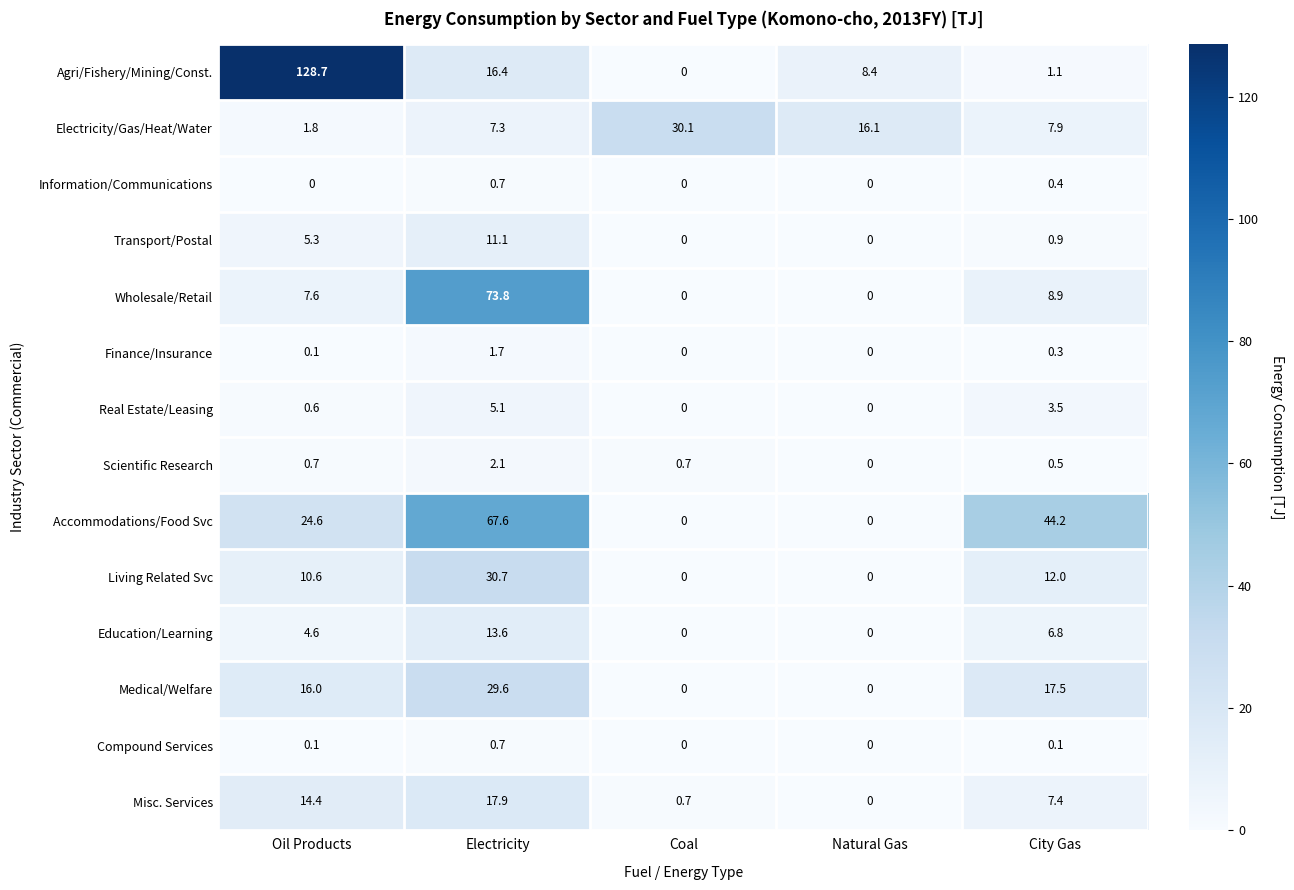

What is the greatest value displayed?

128.7